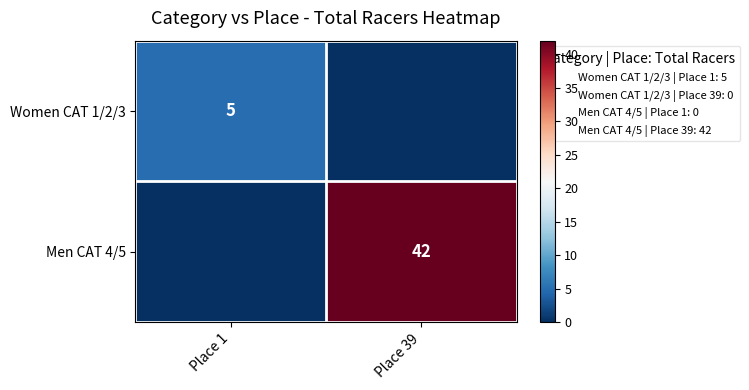

Is it true that Women CAT 1/2/3 equals 0 at Place 39?

True